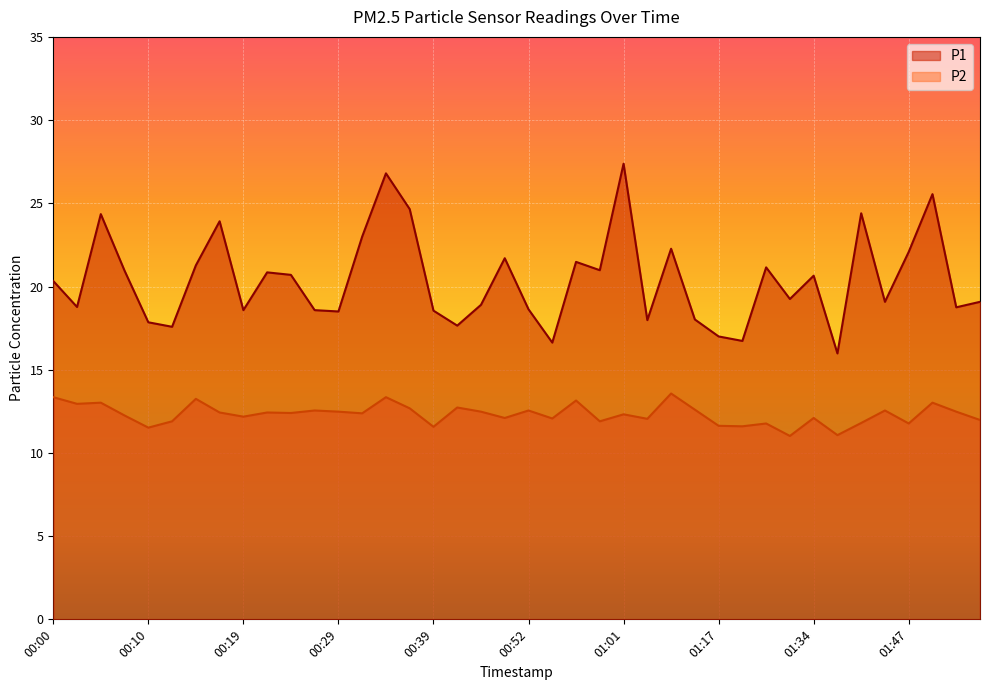

How many values in the P1 series exceed 20?

20